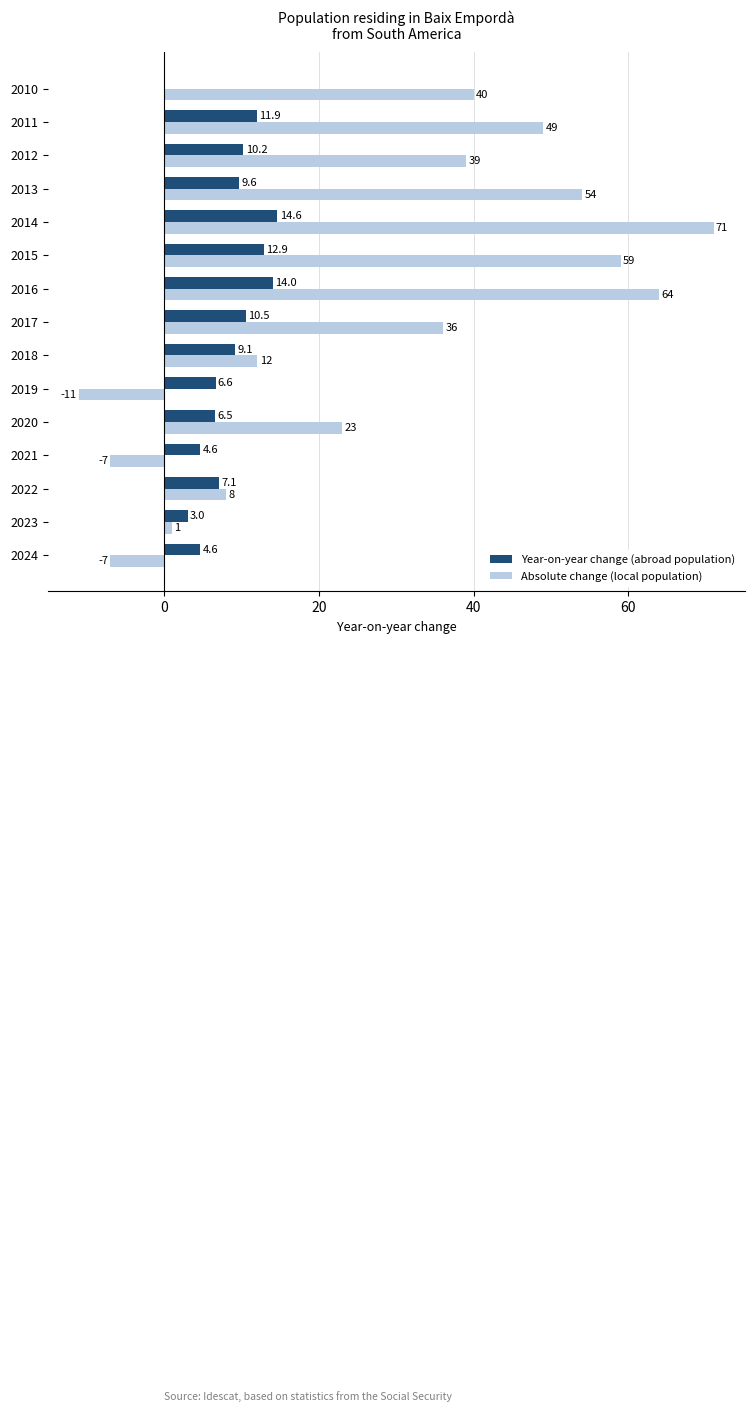

What is the total value across all series at 2023?

4.0